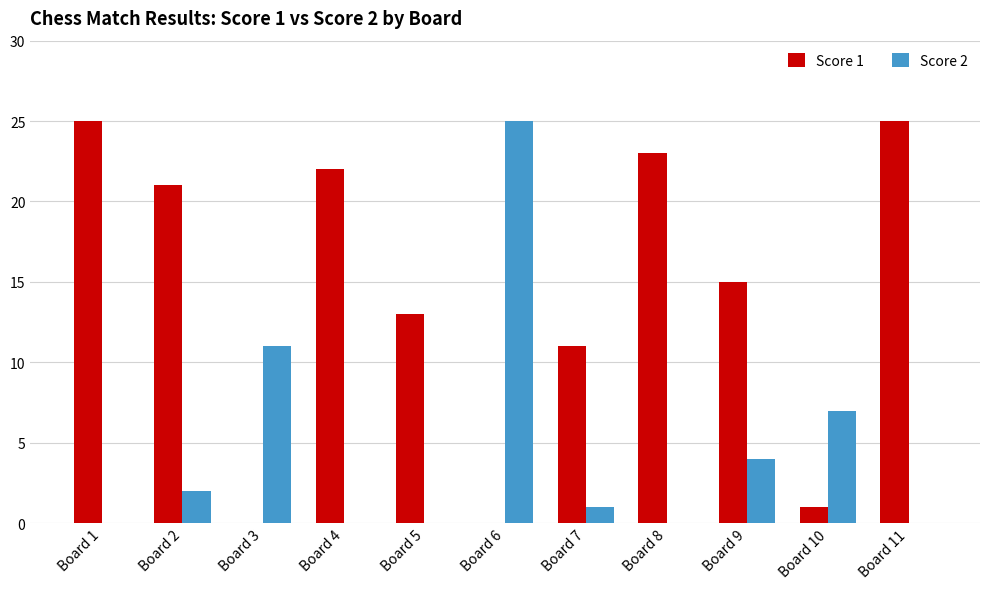

Which series changed the most between Board 4 and Board 6?

Score 2